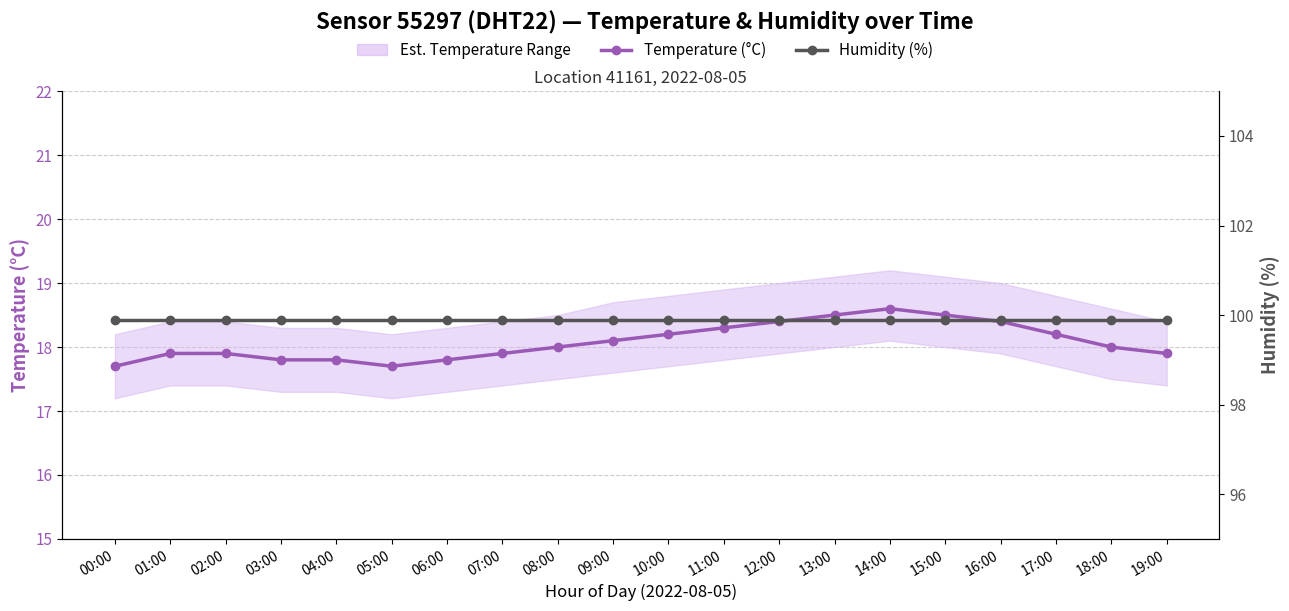

True or false: Temperature (°C) has more than 1 points higher than both neighbors.

False